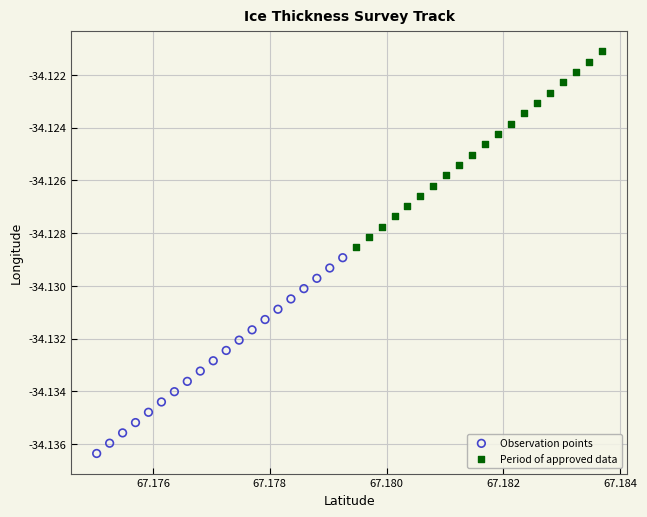

Which series contains the highest Y value?

Period of approved data